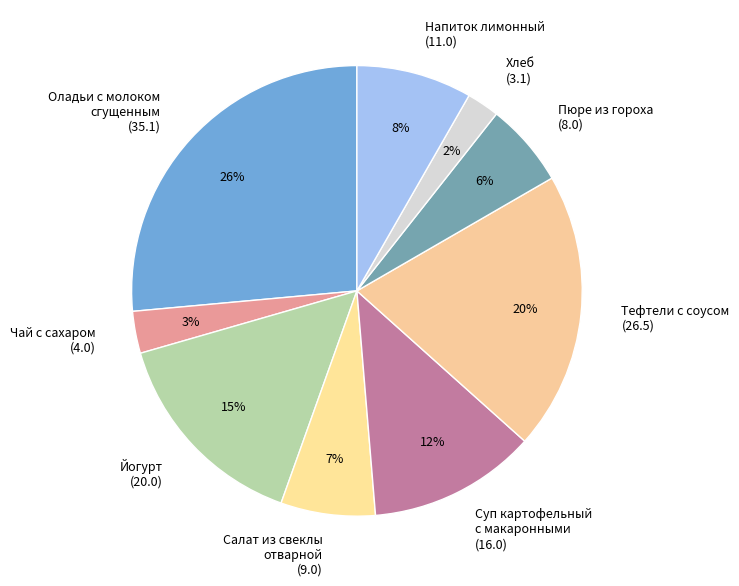

Does any single category account for the majority?

No